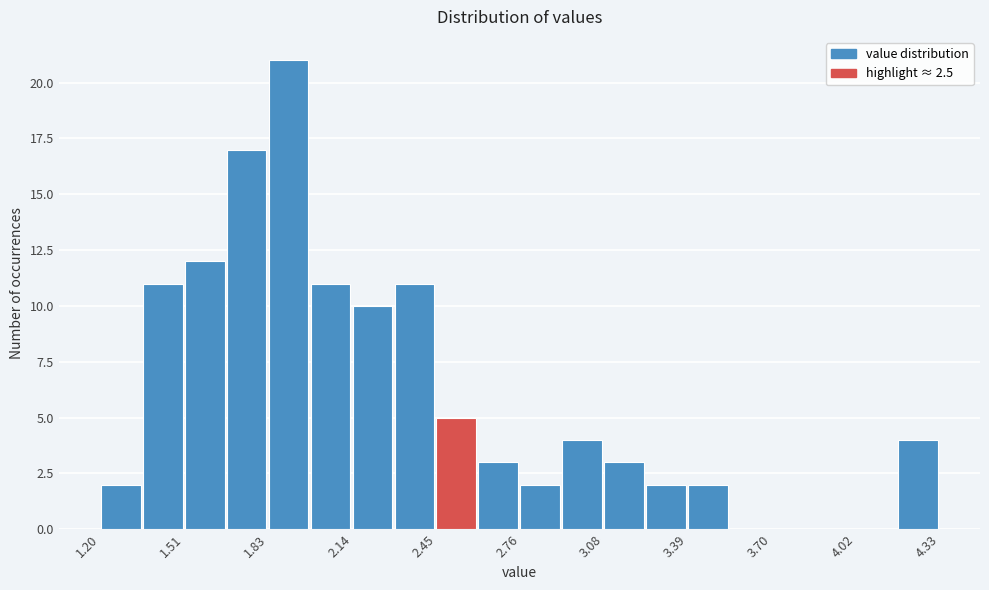

Read against the x-axis, roughly where is the centre of the tallest bar?

1.90